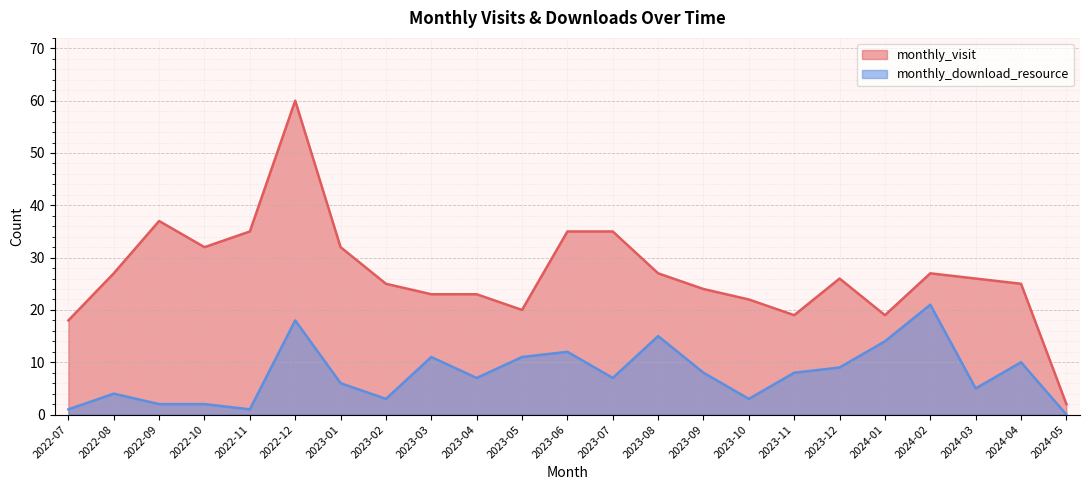

How many data points in monthly_download_resource are above 7?

11